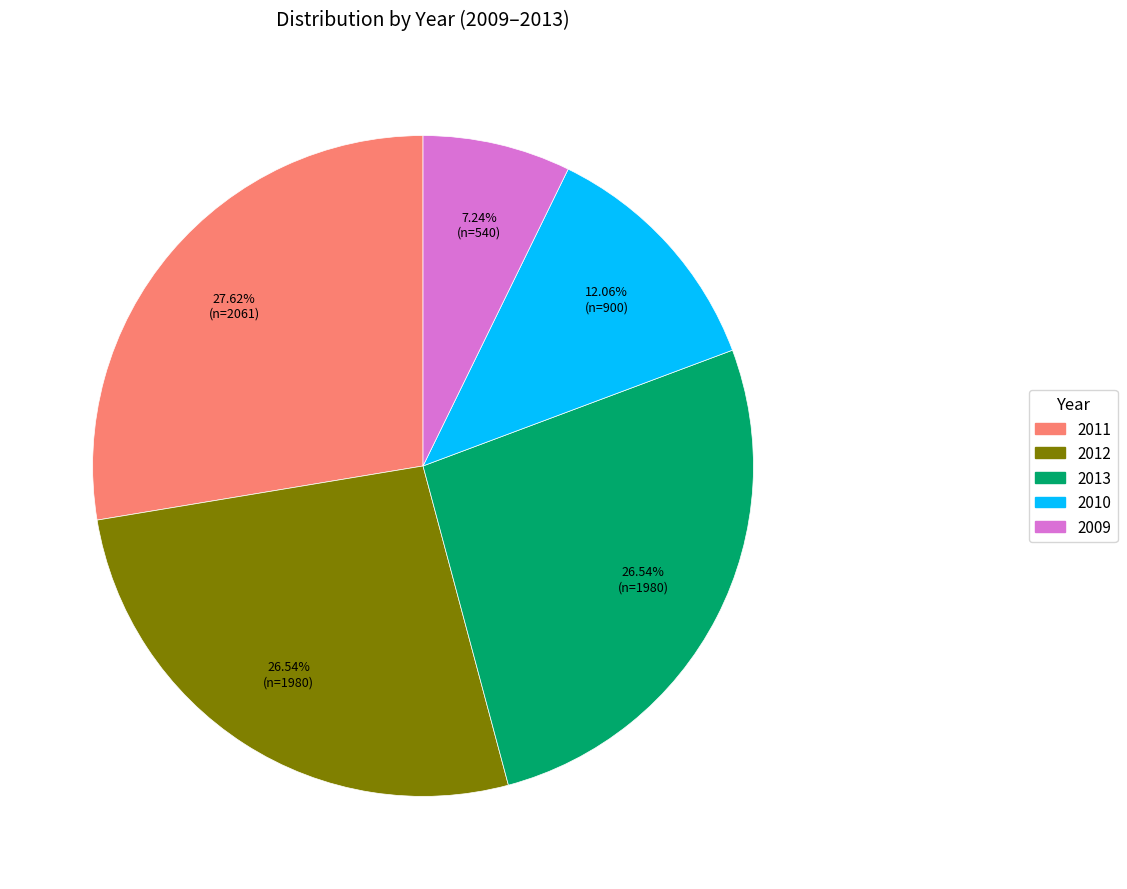

Is there a majority slice in this chart?

No